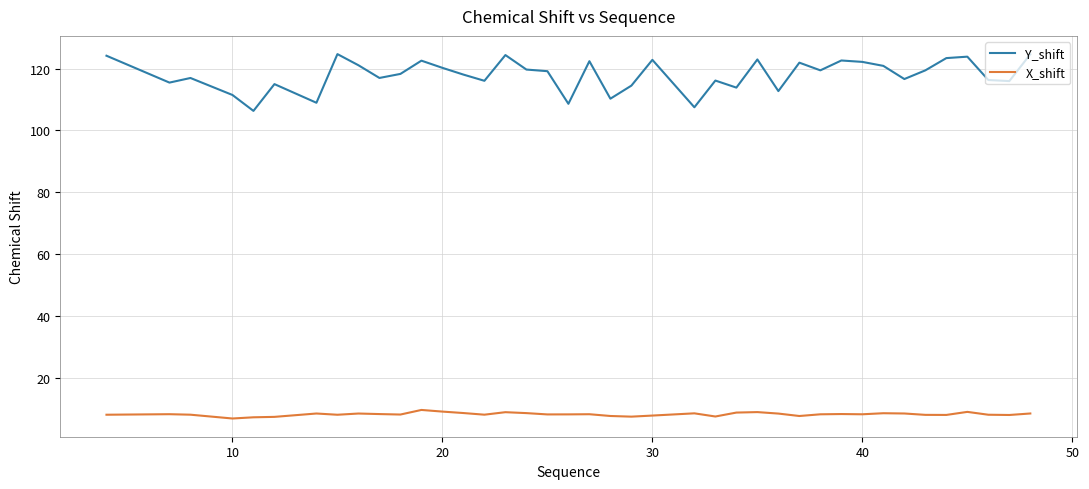

What is the difference between the maximum and second lowest values in the X_shift series?

2.4